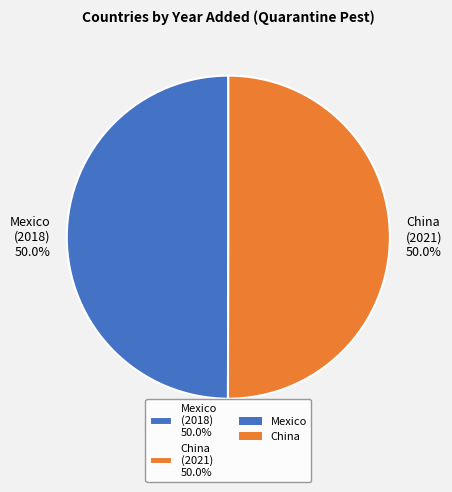

What portion of the pie excludes China (2021) 50.0%?

50.0%